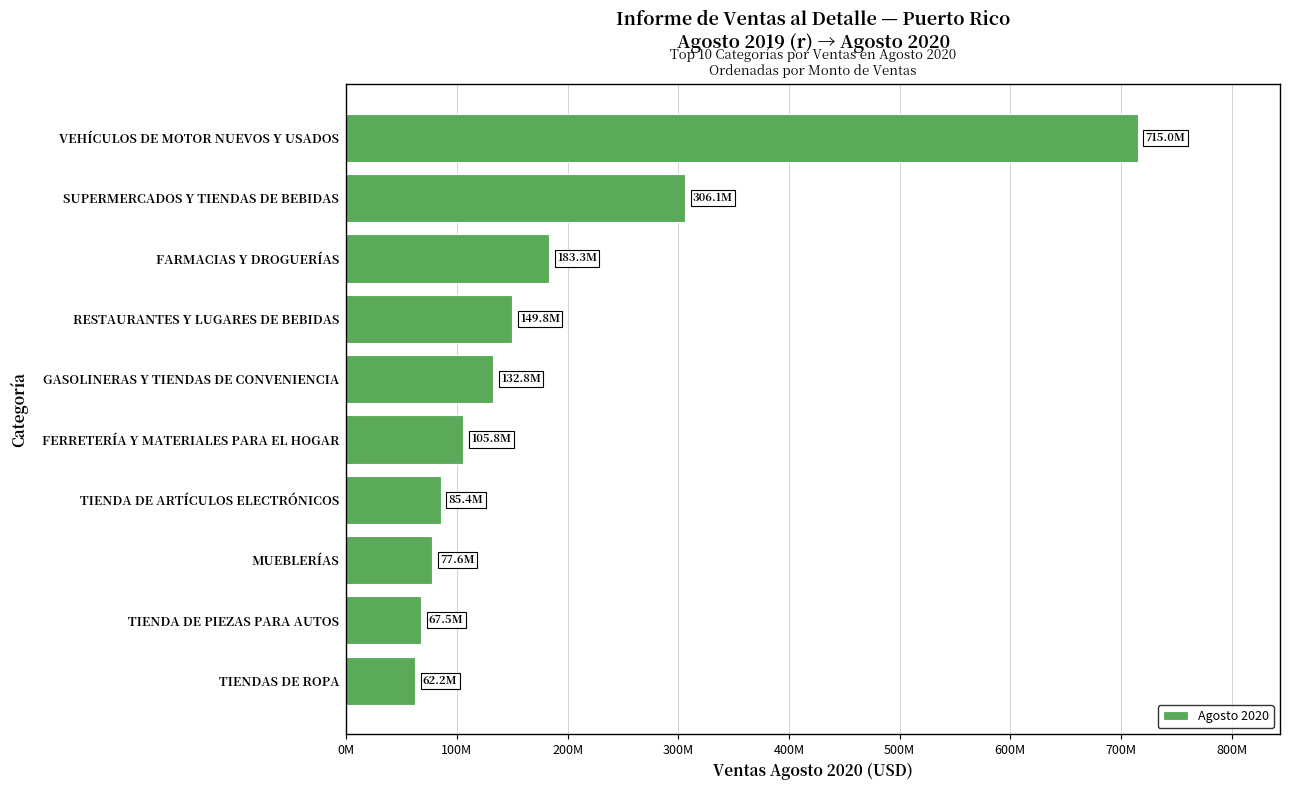

Are the bars horizontal?

Yes